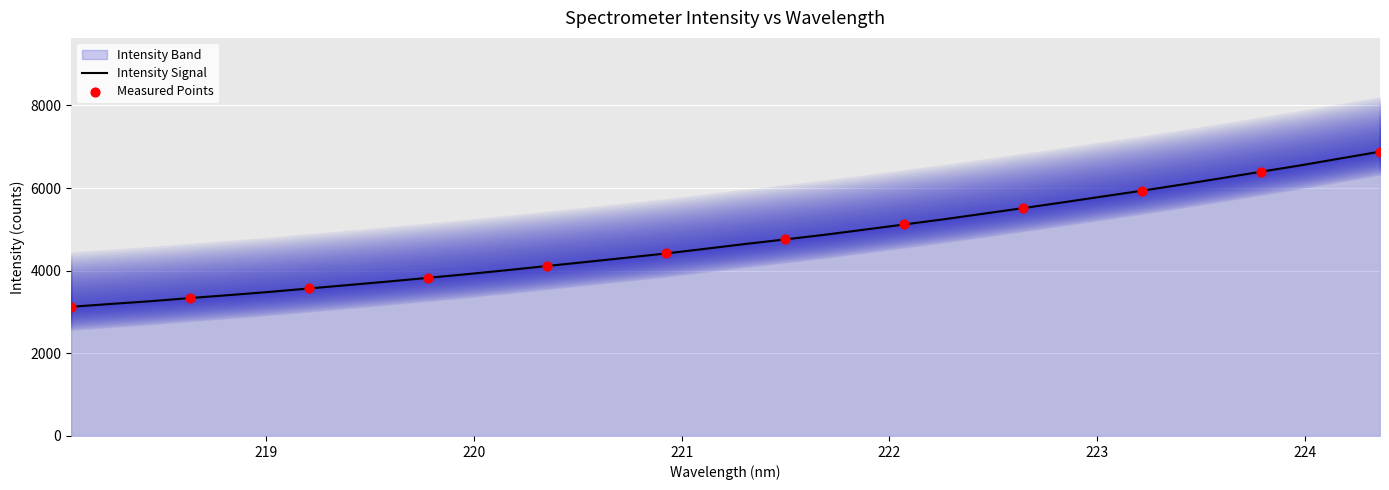

What is the lowest value of the Intensity Signal series?

3126.6